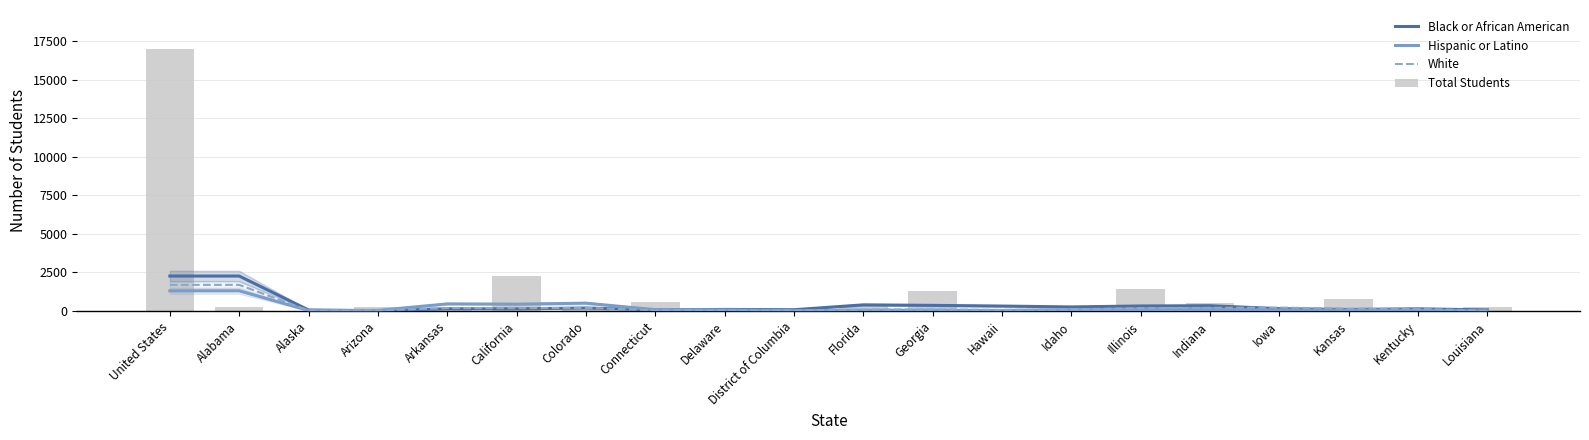

Reading right to left, transcribe all the data shown in this chart.

Black or African American: Louisiana=70.0	Kentucky=142.0	Kansas=97.7	Iowa=152.3	Indiana=342.7	Illinois=326.7	Idaho=265.0	Hawaii=321.3	Georgia=366.0	Florida=399.7	District of Columbia=83.3	Delaware=103.3	Connecticut=68.0	Colorado=194.3	California=142.0	Arkansas=146.7	Arizona=18.0	Alaska=66.7	Alabama=2268.7	United States=2268.7
Hispanic or Latino: Louisiana=2.0	Kentucky=50.7	Kansas=57.7	Iowa=68.0	Indiana=100.0	Illinois=93.7	Idaho=86.7	Hawaii=34.7	Georgia=52.3	Florida=49.0	District of Columbia=21.3	Delaware=73.7	Connecticut=87.7	Colorado=508.3	California=444.0	Arkansas=462.0	Arizona=40.3	Alaska=34.0	Alabama=1310.0	United States=1310.0
White: Louisiana=30.0	Kentucky=144.0	Kansas=152.3	Iowa=223.0	Indiana=206.3	Illinois=186.0	Idaho=106.3	Hawaii=73.7	Georgia=100.3	Florida=93.7	District of Columbia=32.3	Delaware=40.3	Connecticut=53.7	Colorado=201.3	California=181.3	Arkansas=186.7	Arizona=35.7	Alaska=31.0	Alabama=1695.7	United States=1695.7
Total Students: Louisiana=251.0	Kentucky=84.0	Kansas=797.0	Iowa=150.0	Indiana=519.0	Illinois=1404.0	Idaho=12.0	Hawaii=154.0	Georgia=1283.0	Florida=296.0	District of Columbia=112.0	Delaware=20.0	Connecticut=554.0	Colorado=93.0	California=2284.0	Arkansas=116.0	Arizona=245.0	Alaska=18.0	Alabama=231.0	United States=16982.0